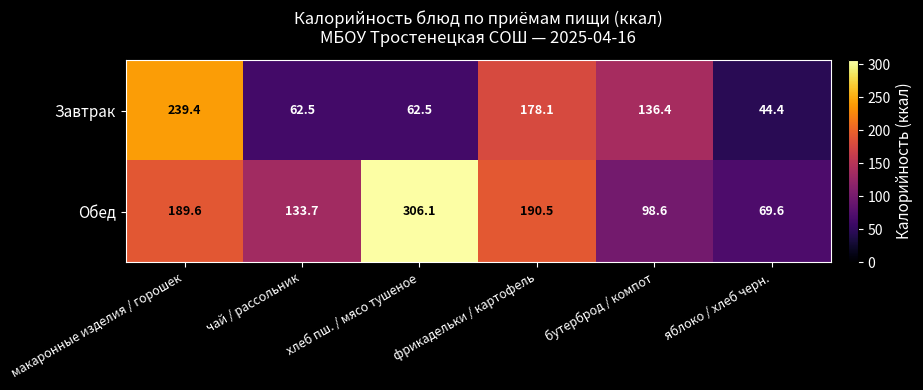

What is the difference between the highest and lowest values at яблоко / хлеб черн.?

25.2